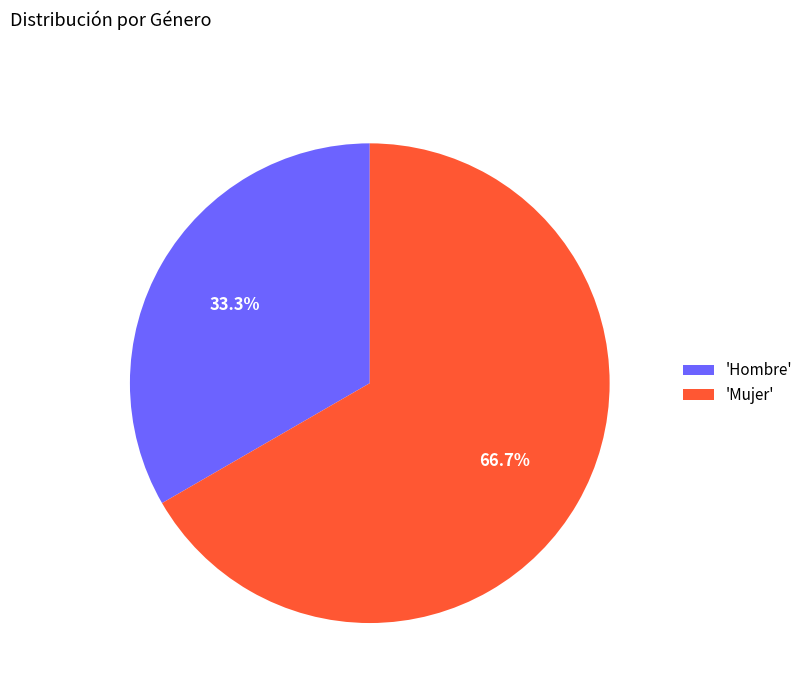

Combined, do 'Mujer' and 'Hombre' account for over 50%?

Yes